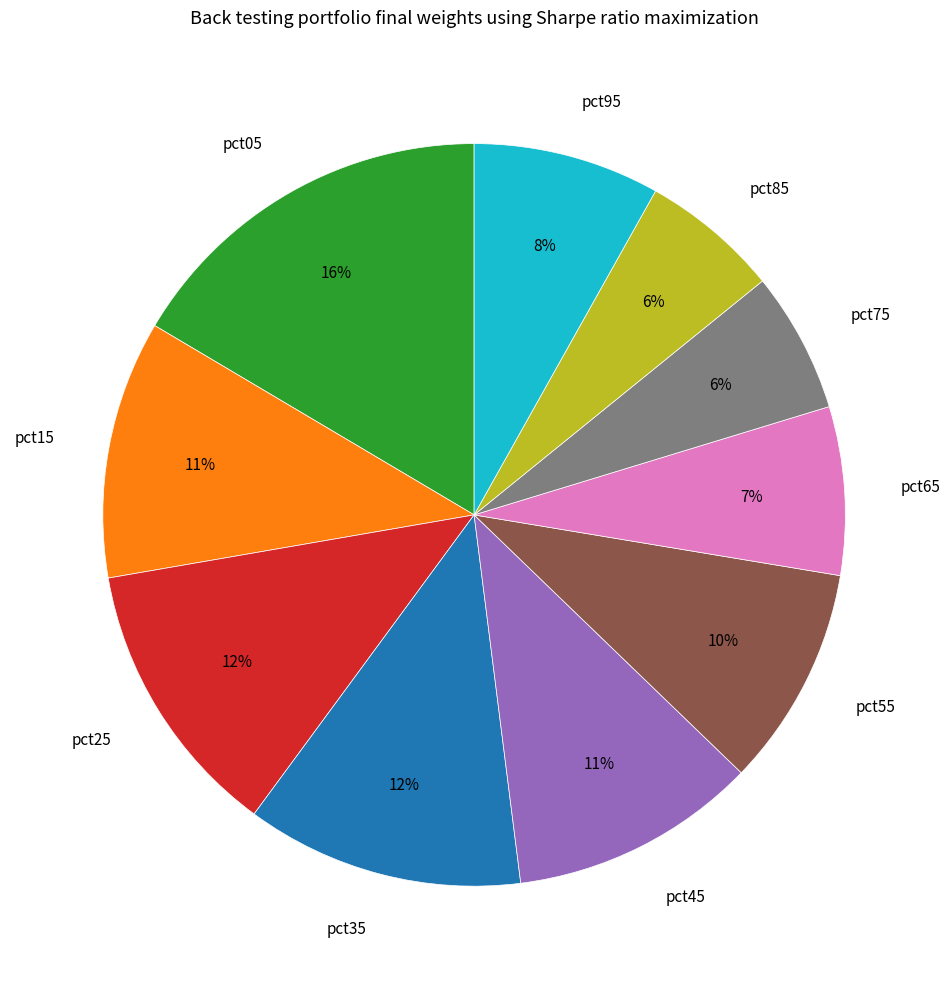

Is there a majority slice in this chart?

No